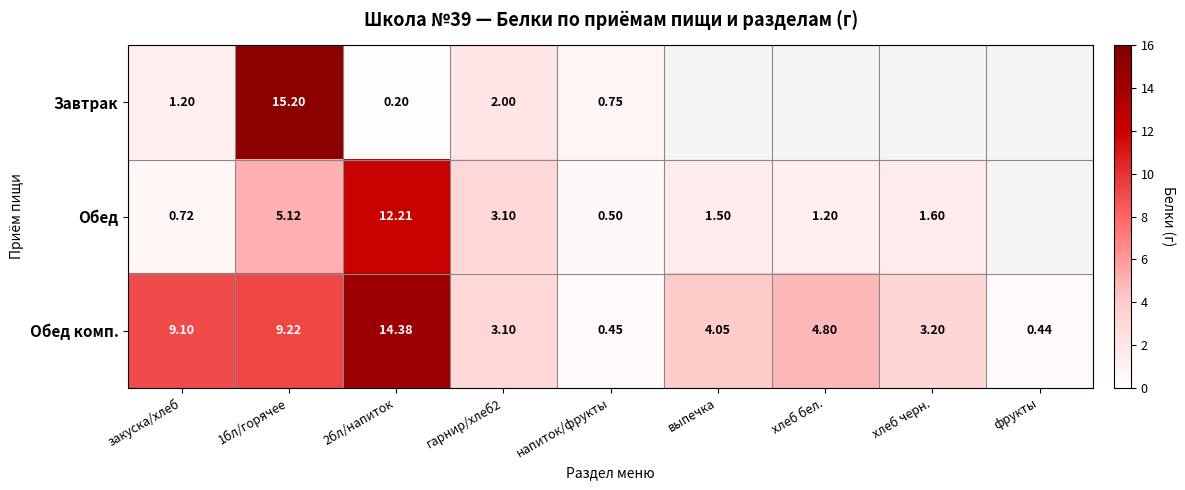

At which category does the chart reach its minimum across all series?

2бл/напиток